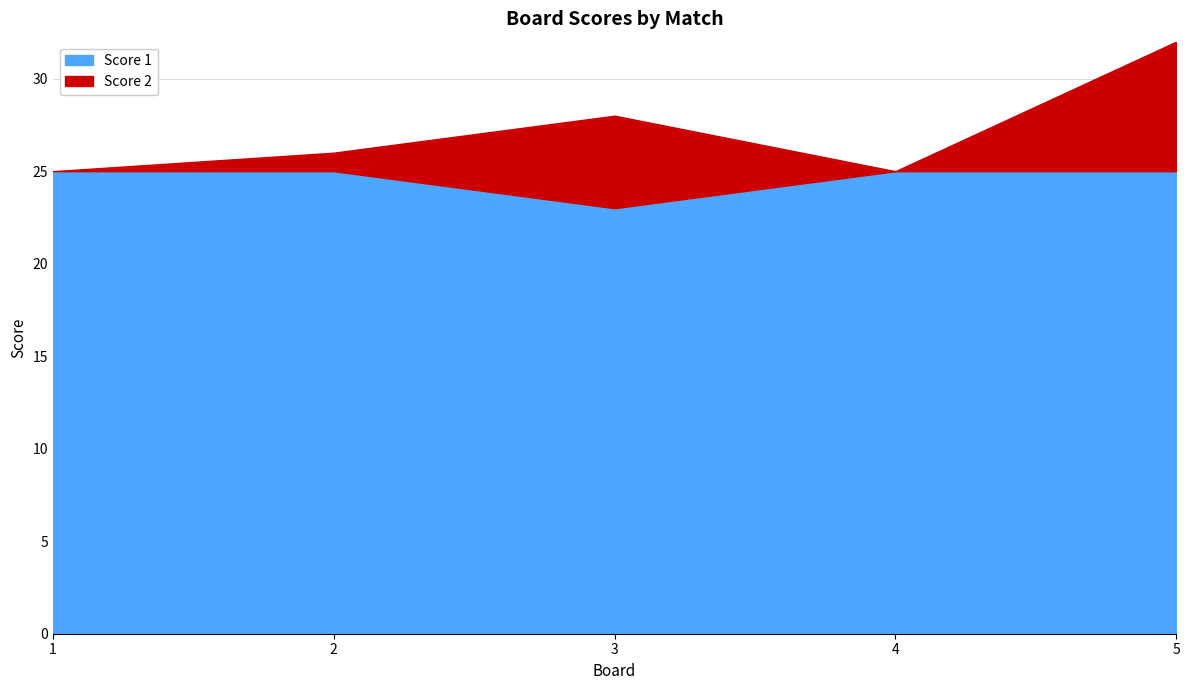

Rank the categories by Score 2 value from highest to lowest.

5, 3, 2, 1, 4